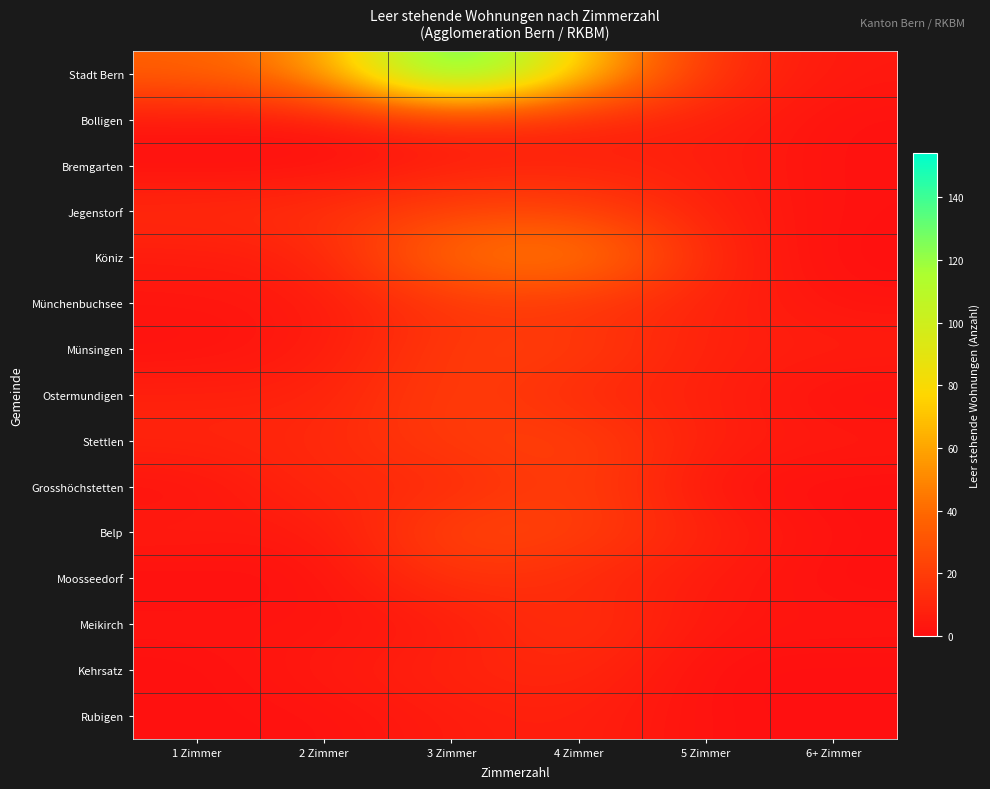

Which series has the widest spread of values?

Stadt Bern